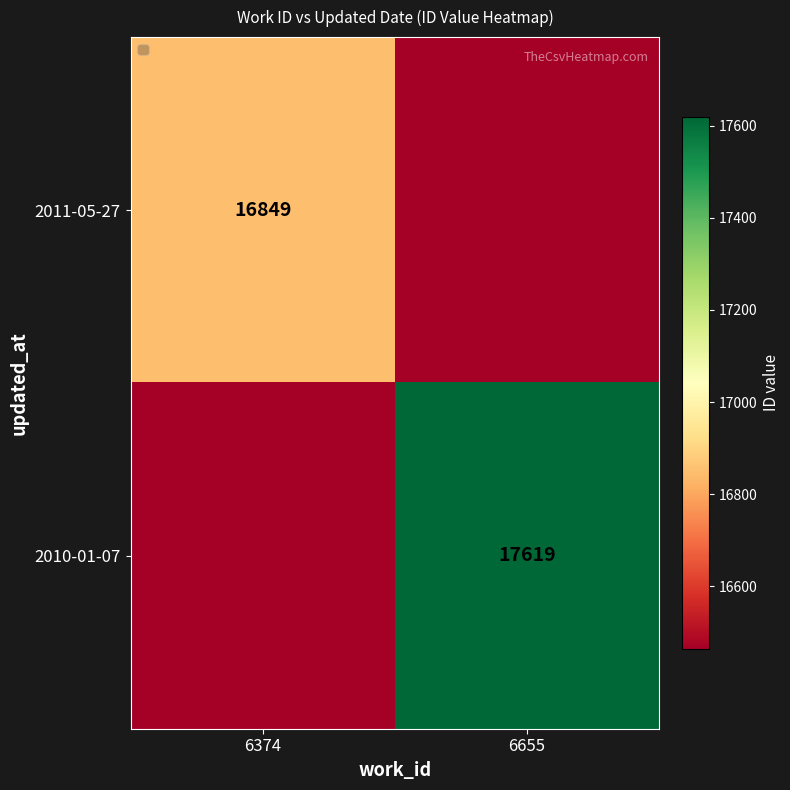

True or false: 2010-01-07 has a value of 17619 at 6655.

True